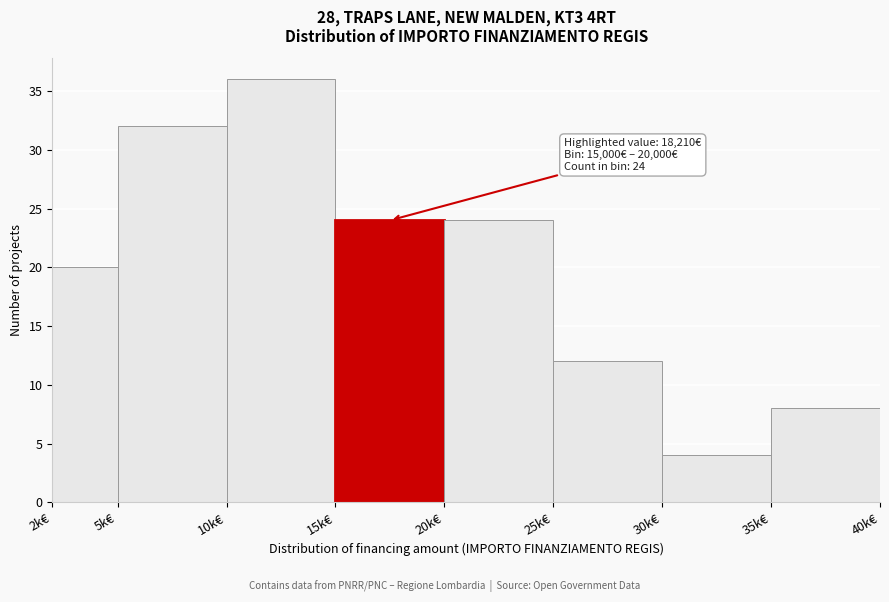

Reading left to right, extract all data points from this chart.

2k€=20	5k€=32	10k€=36	15k€=24	20k€=24	25k€=12	30k€=4	35k€=8